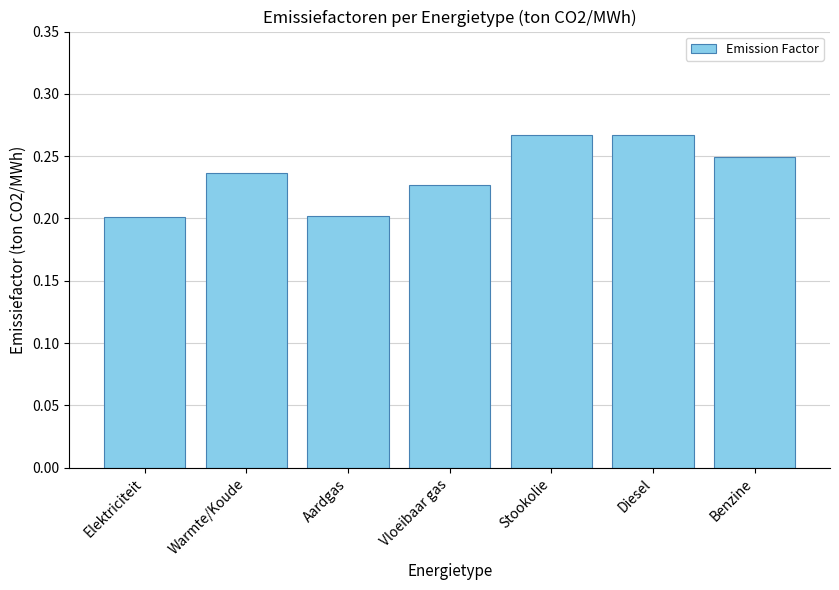

Which has a higher value, Warmte/Koude or Diesel?

Diesel